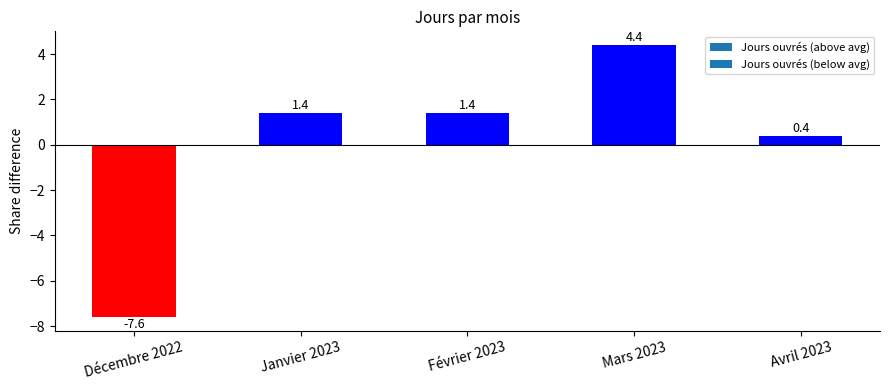

What is the value of the 5th bar from the left?

0.4